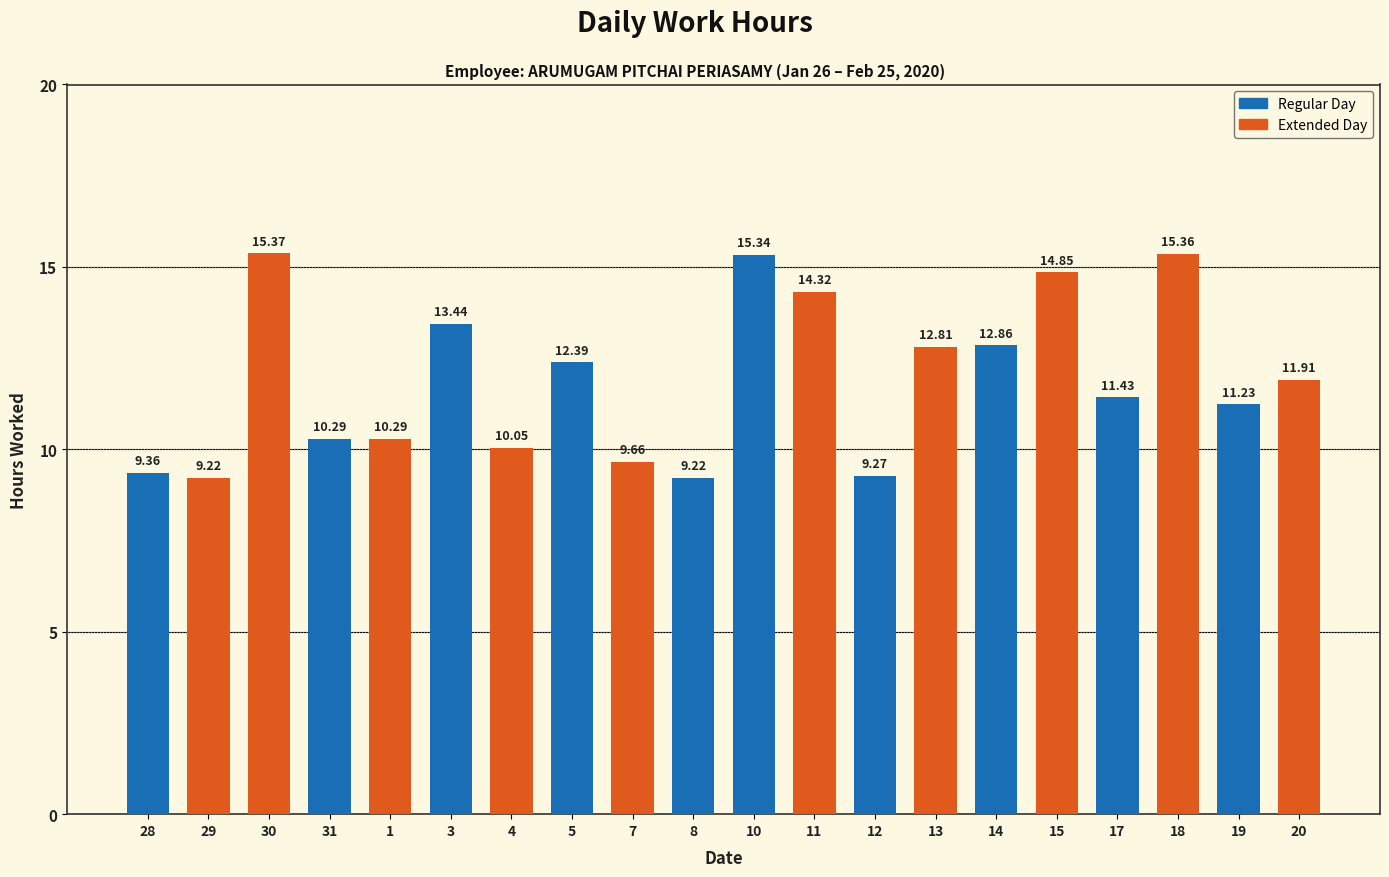

Approximately how many times larger is the value at 10 compared to 30?

1.0